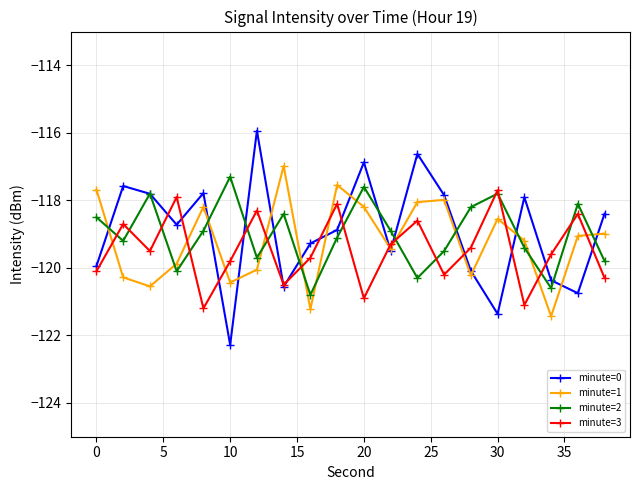

True or false: minute=3 and minute=1 cross at least once.

True